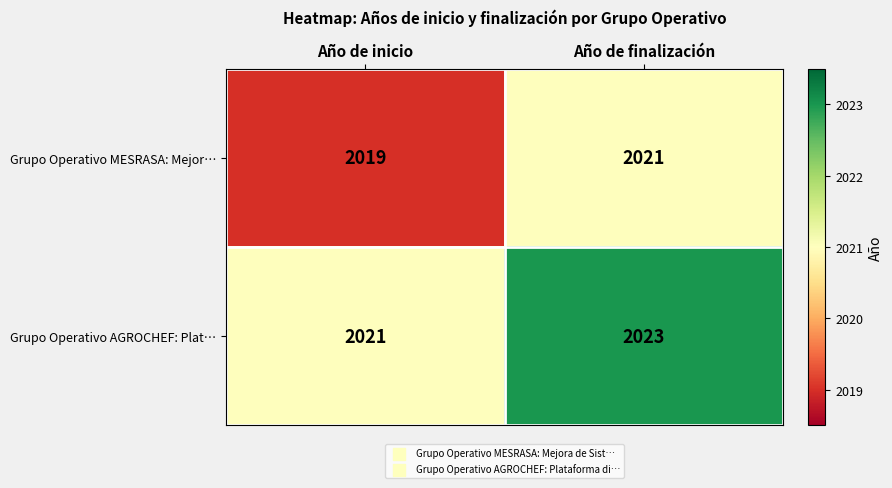

At which category is the sum across all series the highest?

Año de finalización